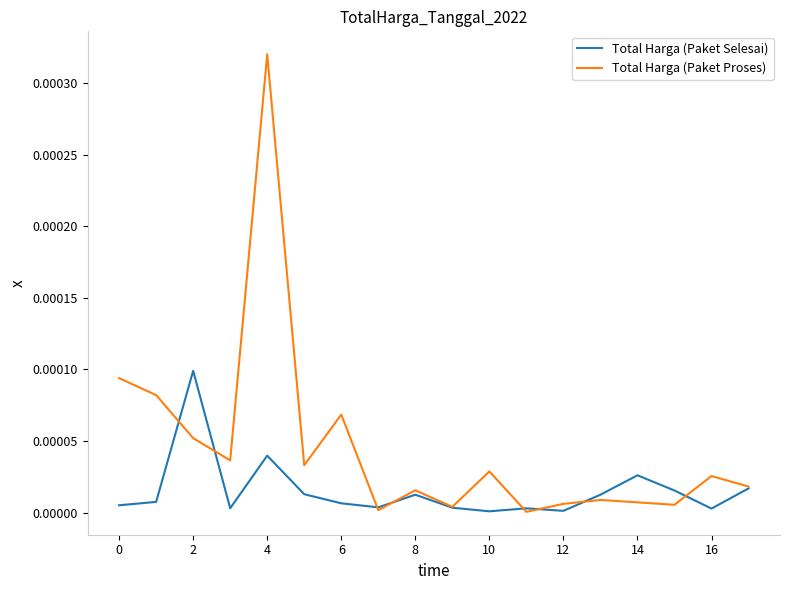

Which series has the largest total across all categories?

Total Harga (Paket Proses)